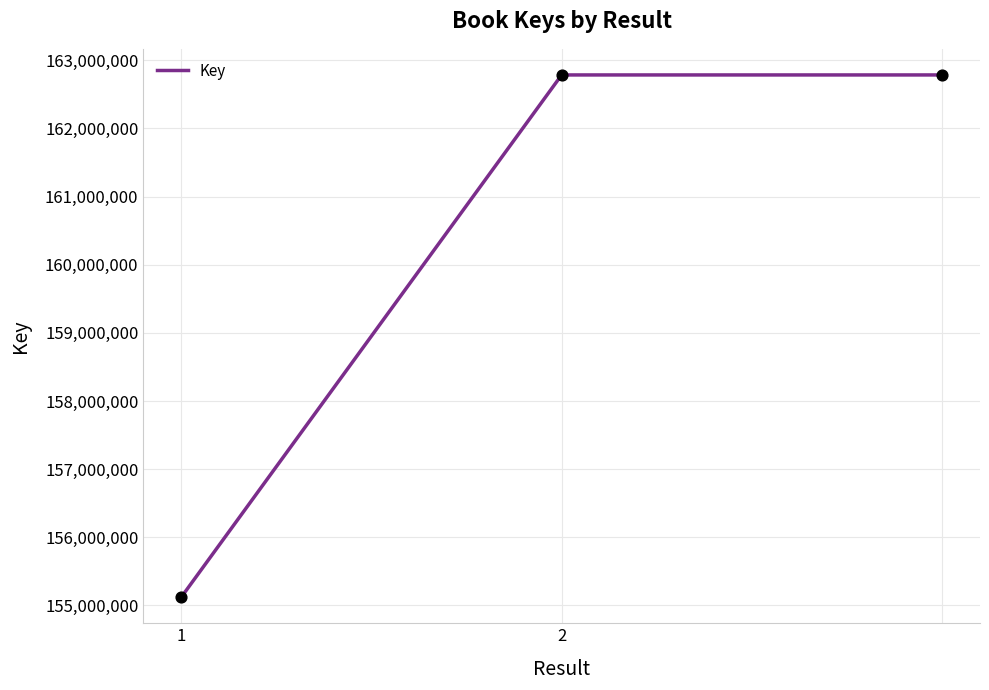

What is the difference between the second highest and minimum values?

7662209